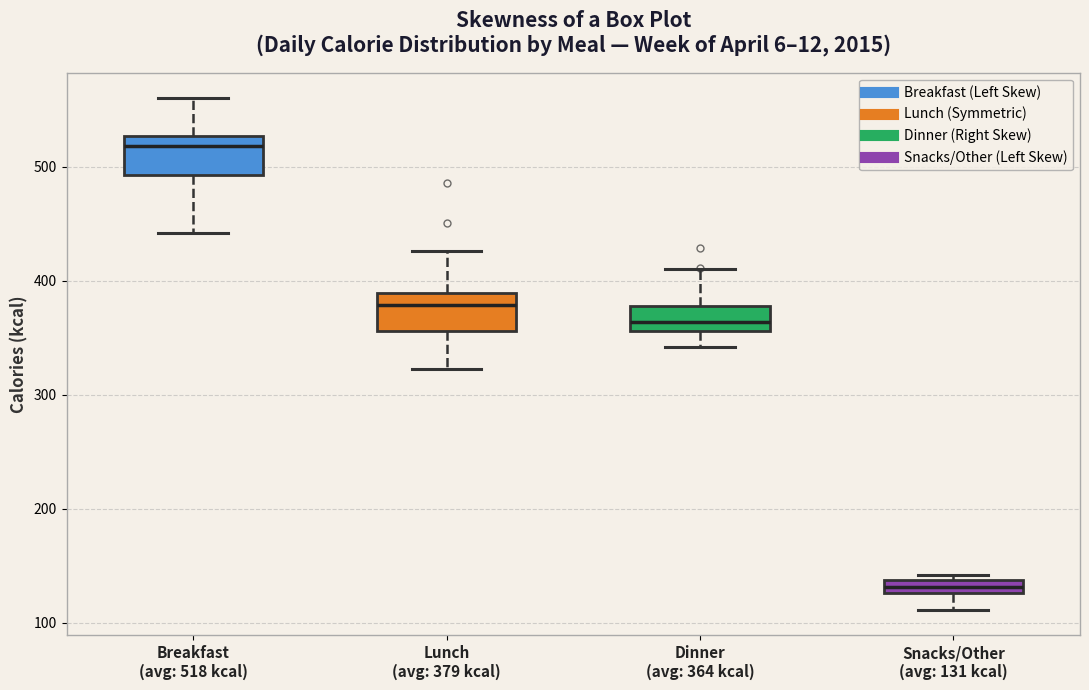

Where is the lower edge of the box for Dinner (avg: 364 kcal) on the y-axis? The values are not printed on the chart, so give them approximately, as read against the axis.

360